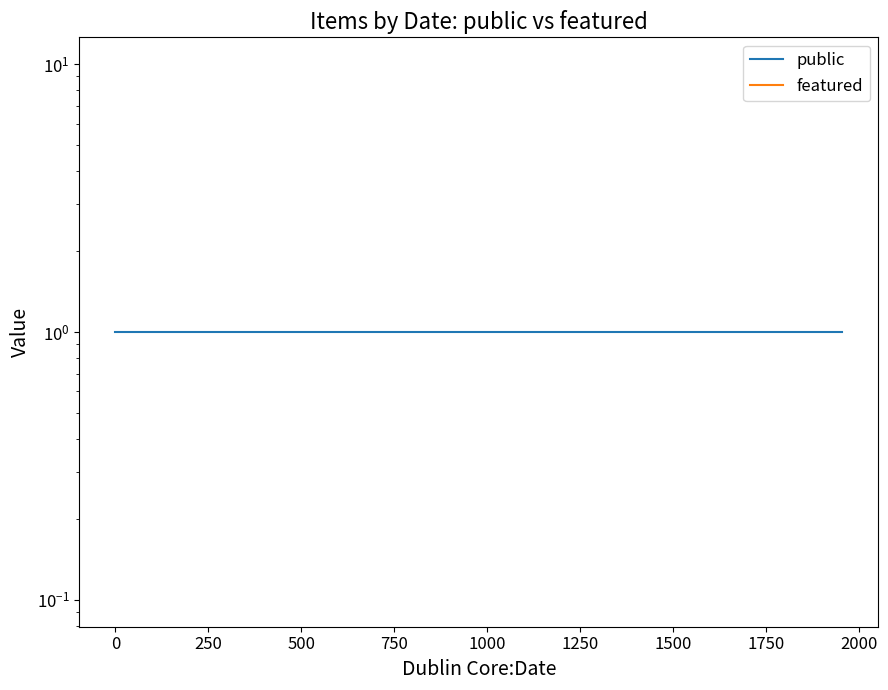

Rank the series at 250 from highest to lowest value.

public, featured